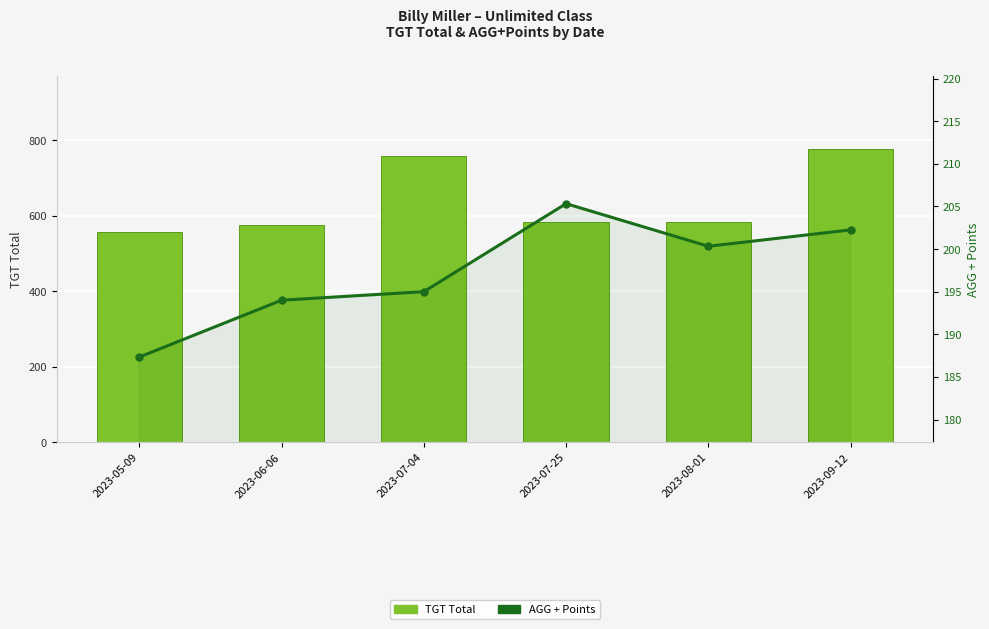

What is the difference between the highest and lowest values at 2023-09-12?

574.8